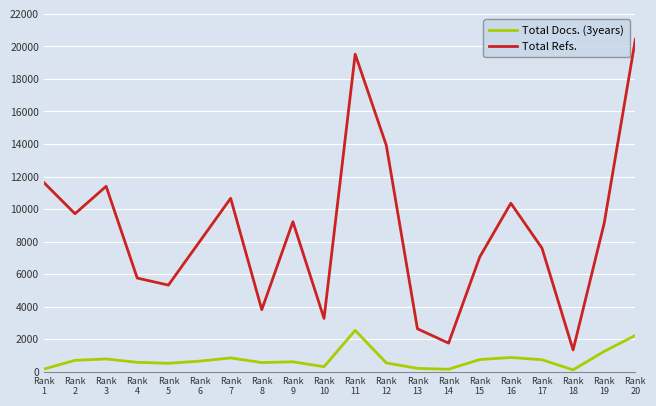

The Total Refs. series shows 5759 at Rank
4. True or false?

True